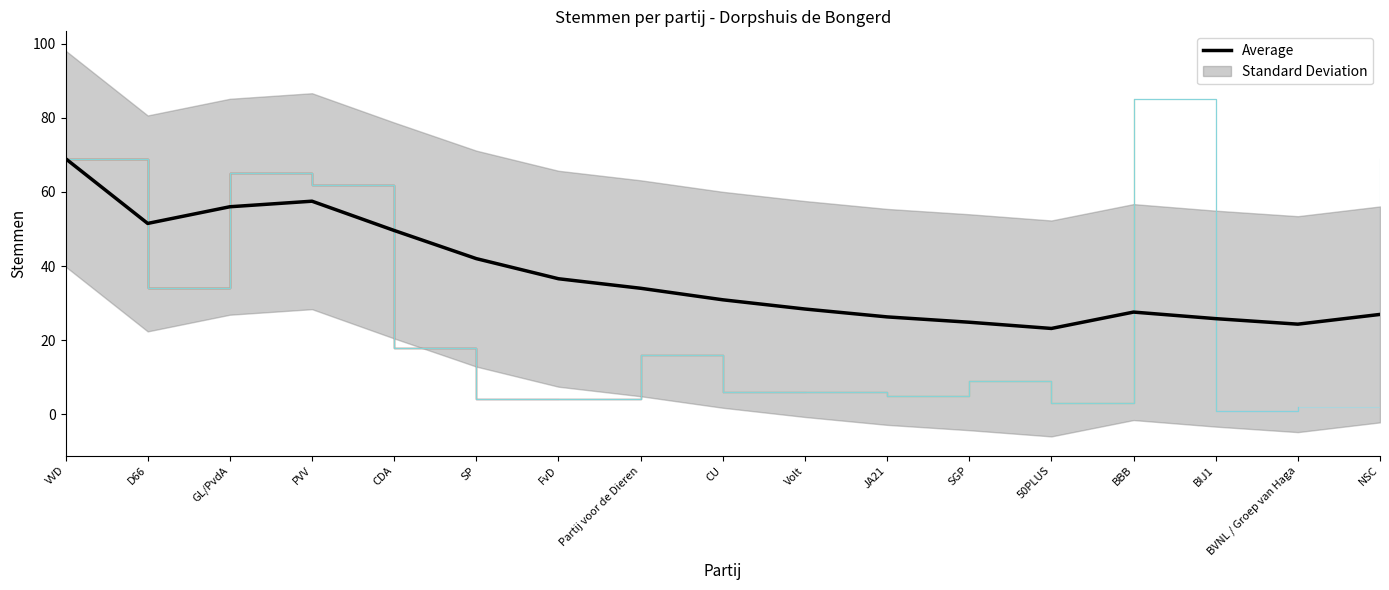

Which category has the highest value across all series?

VVD